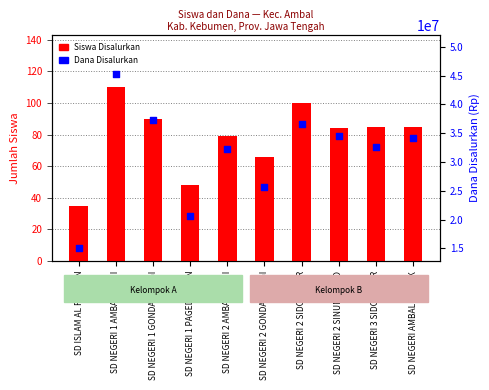

At how many categories does at least one series exceed 35883076?

3